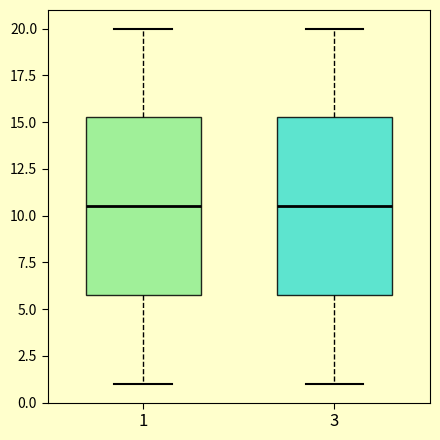

Reading left to right, transcribe this box plot: for each box, give where its median line is, the range the box spans, and where its two whiskers end, as read against the y-axis. The values are not printed on the chart, so give them approximately, as read against the axis.

1: median 10.5, box 6.0 to 15.5, whiskers 1.0 to 20.0
3: median 10.5, box 6.0 to 15.5, whiskers 1.0 to 20.0